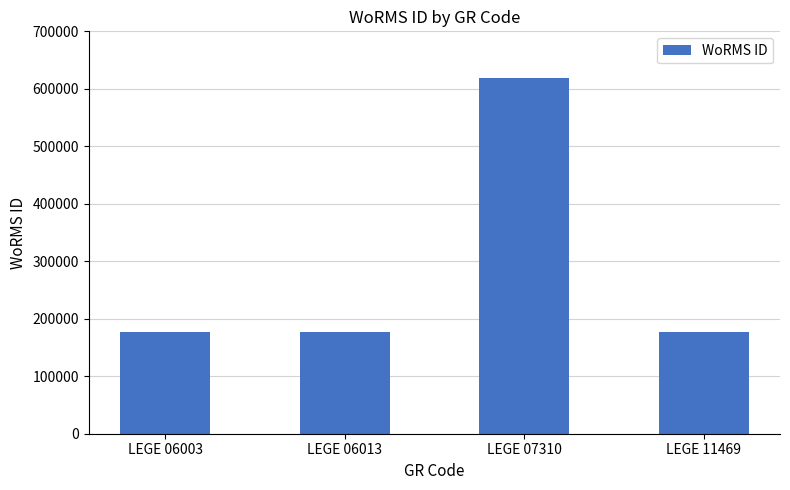

What is the difference between the maximum and minimum values?

441146